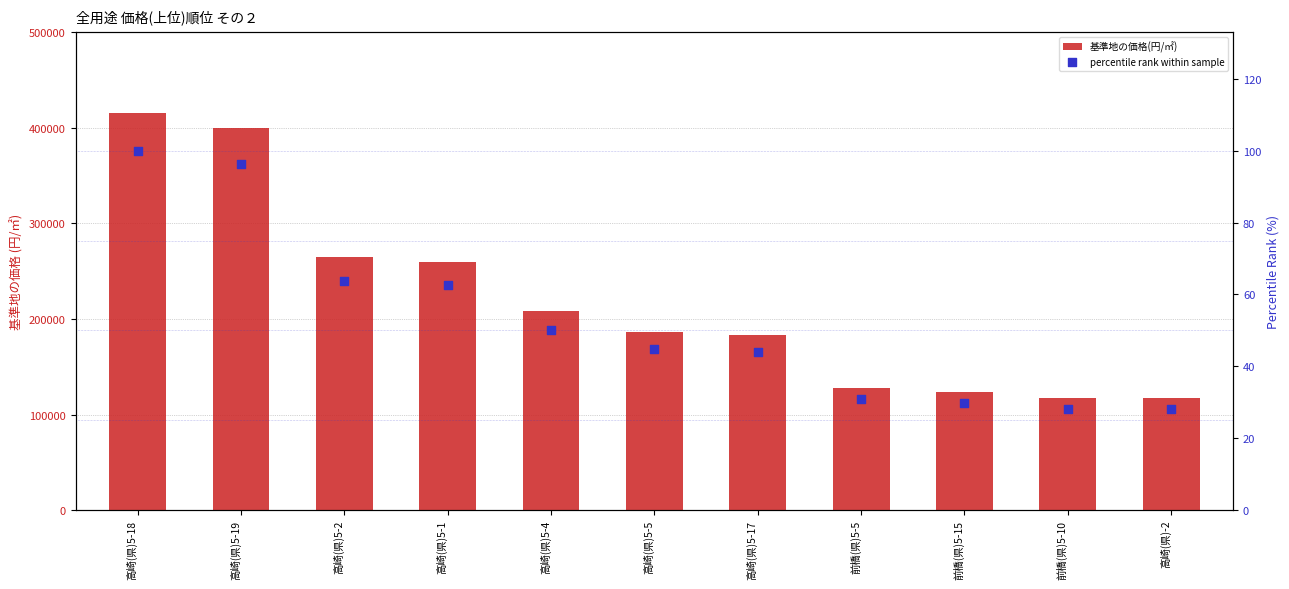

Which series has the largest total across all categories?

基準地の価格(円/㎡)